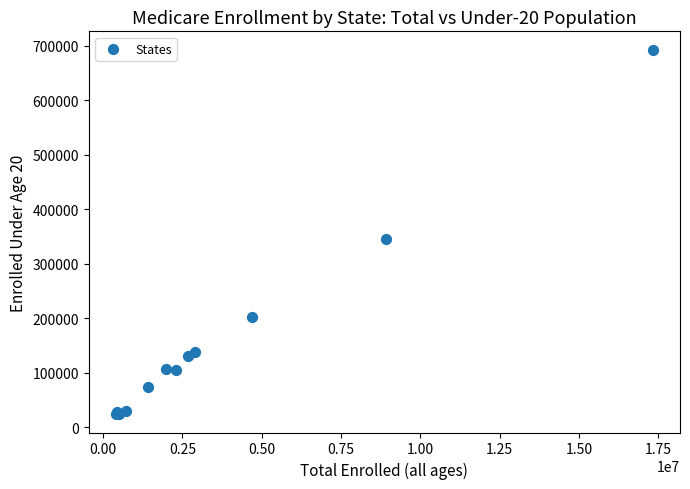

What Y value in the scatter plot is closest to 358314?

345856